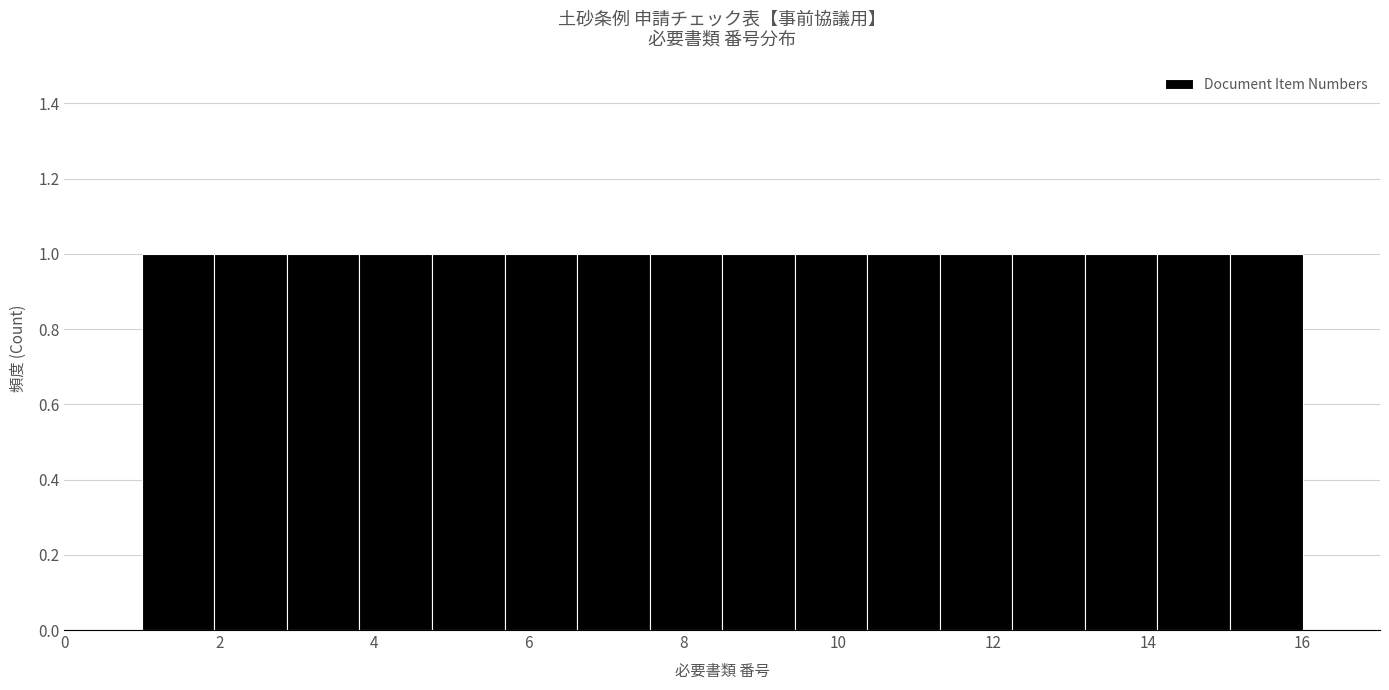

What is the height of the bar covering 14.2 to 15.0 on the x-axis? Neither the bar edges nor the heights are printed on the chart, so give them approximately, as read against the axes.

1